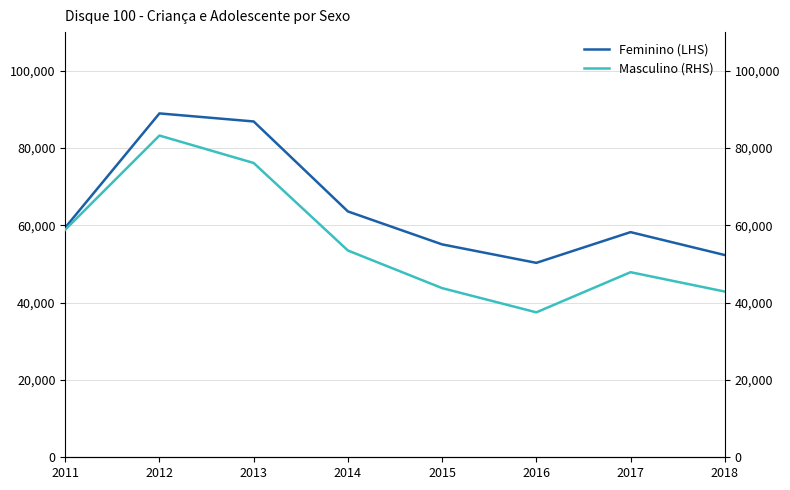

List the series in order of their overall mean, highest first.

Feminino (LHS), Masculino (RHS)